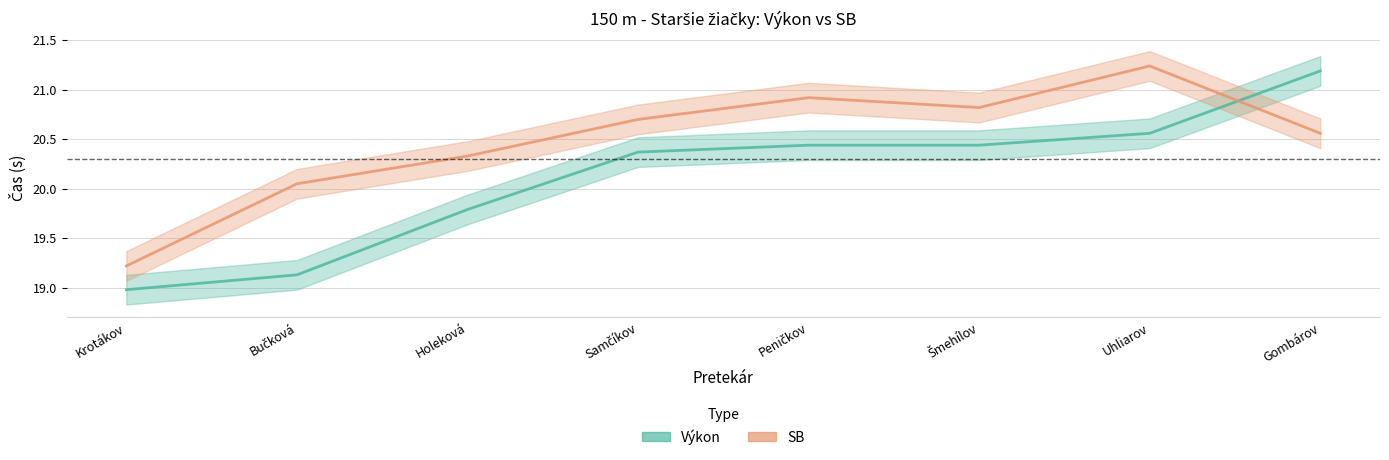

Does the chart display data point markers on the line(s)?

No